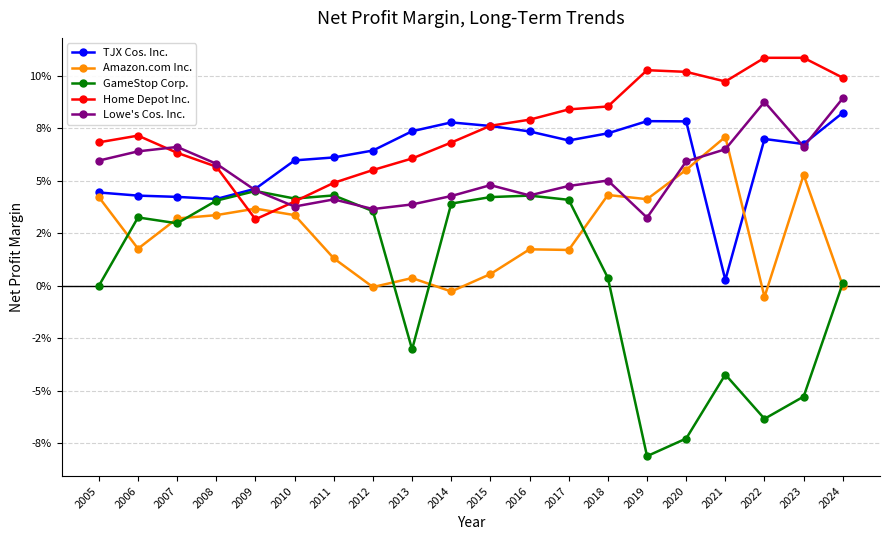

True or false: GameStop Corp. and TJX Cos. Inc. cross at least once.

False